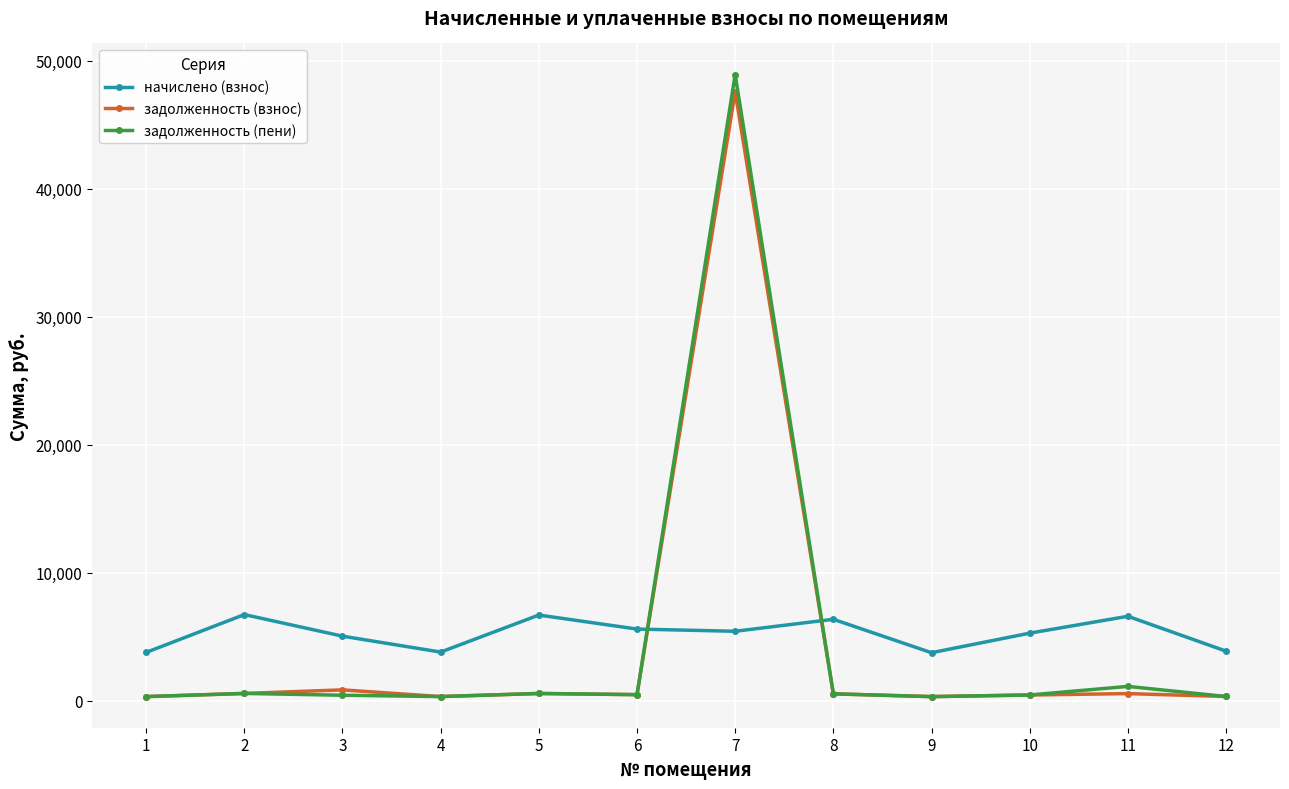

What is the lowest value of the начислено (взнос) series?

3742.8